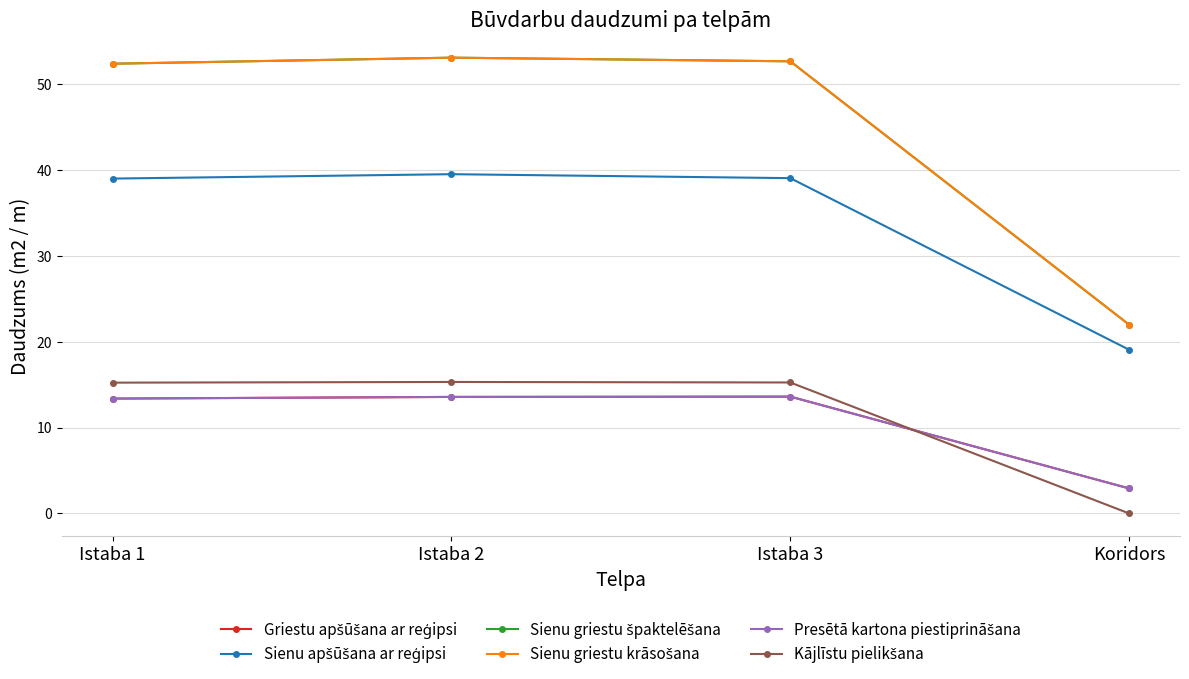

The value of Sienu apšūšana ar reģipsi at Istaba 2 is 39.5. True or false?

True